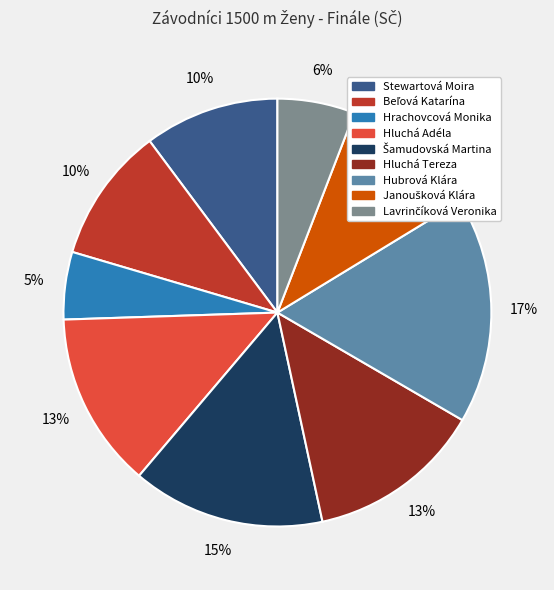

How many segments does this pie chart have?

9